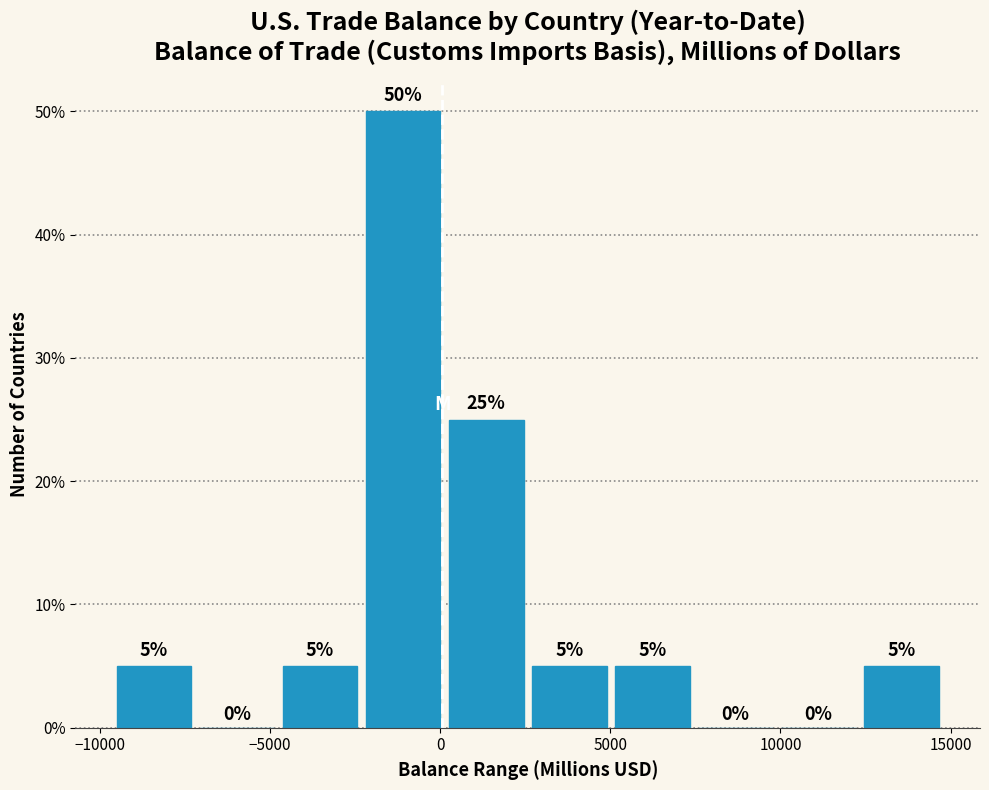

Reading left to right, transcribe this chart: for each bar, give the range it covers on the x-axis and its height. The bar edges are not printed on the chart, so give them approximately, as read against the axis.

-9500 to -7000: 5
-7000 to -4500: 0
-4500 to -2500: 5
-2500 to 0: 50
0 to 2500: 25
2500 to 5000: 5
5000 to 7500: 5
7500 to 10000: 0
10000 to 12500: 0
12500 to 15000: 5